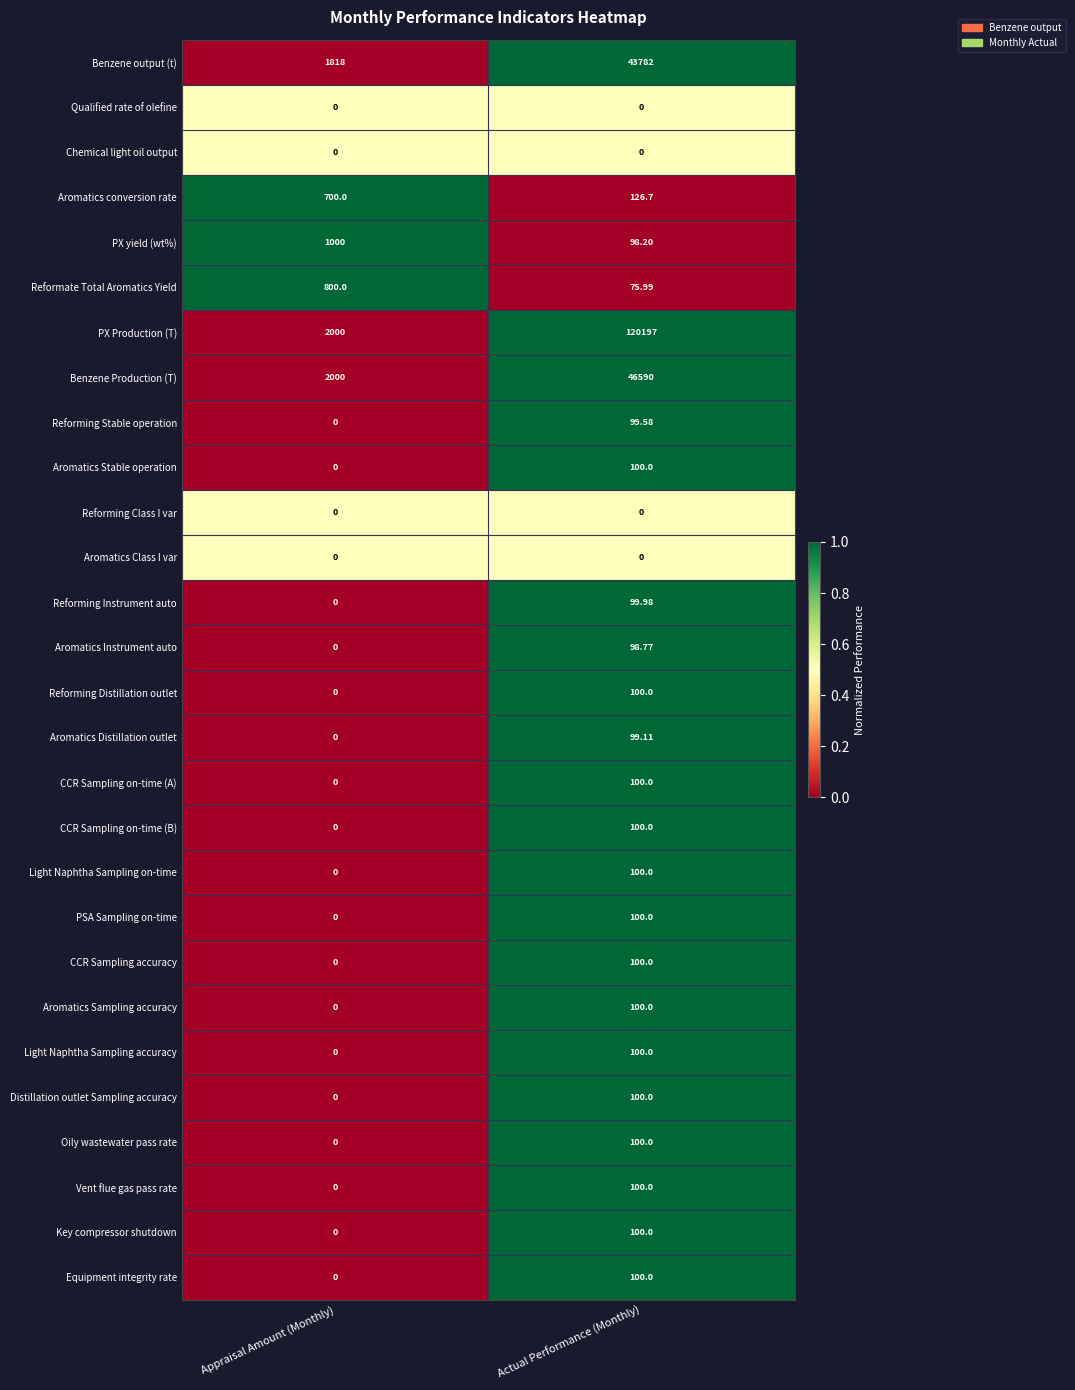

Which series has the largest range (max minus min)?

PX Production (T)